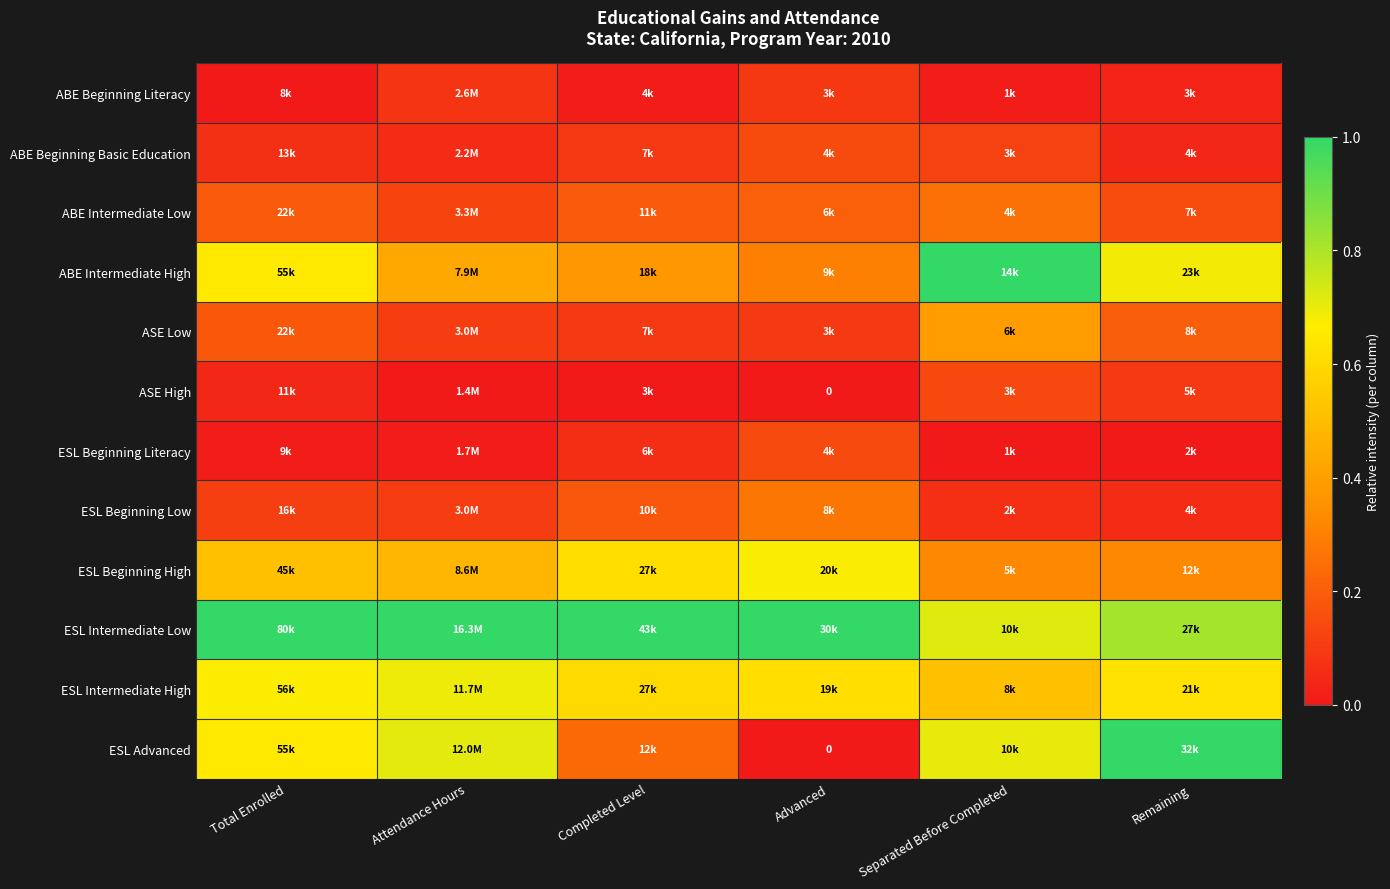

Which series has the largest total across all categories?

ESL Intermediate Low